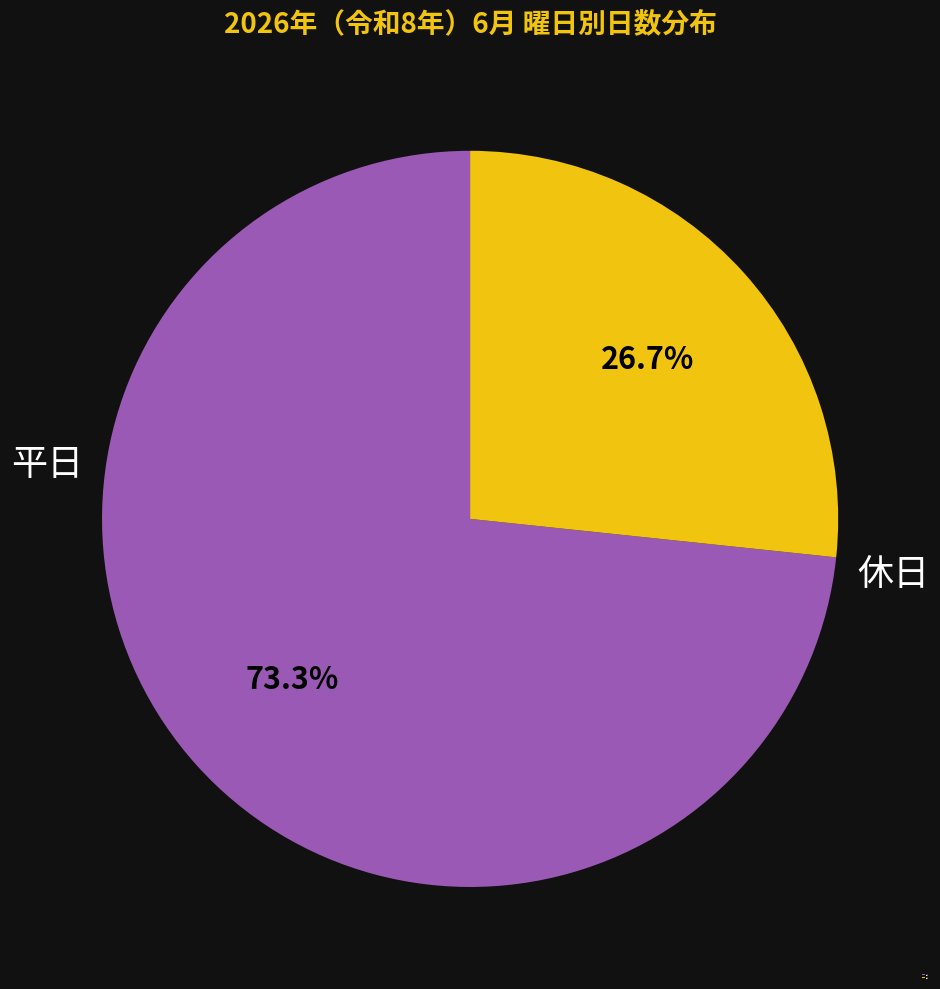

Rank the categories by value from lowest to highest.

休日, 平日